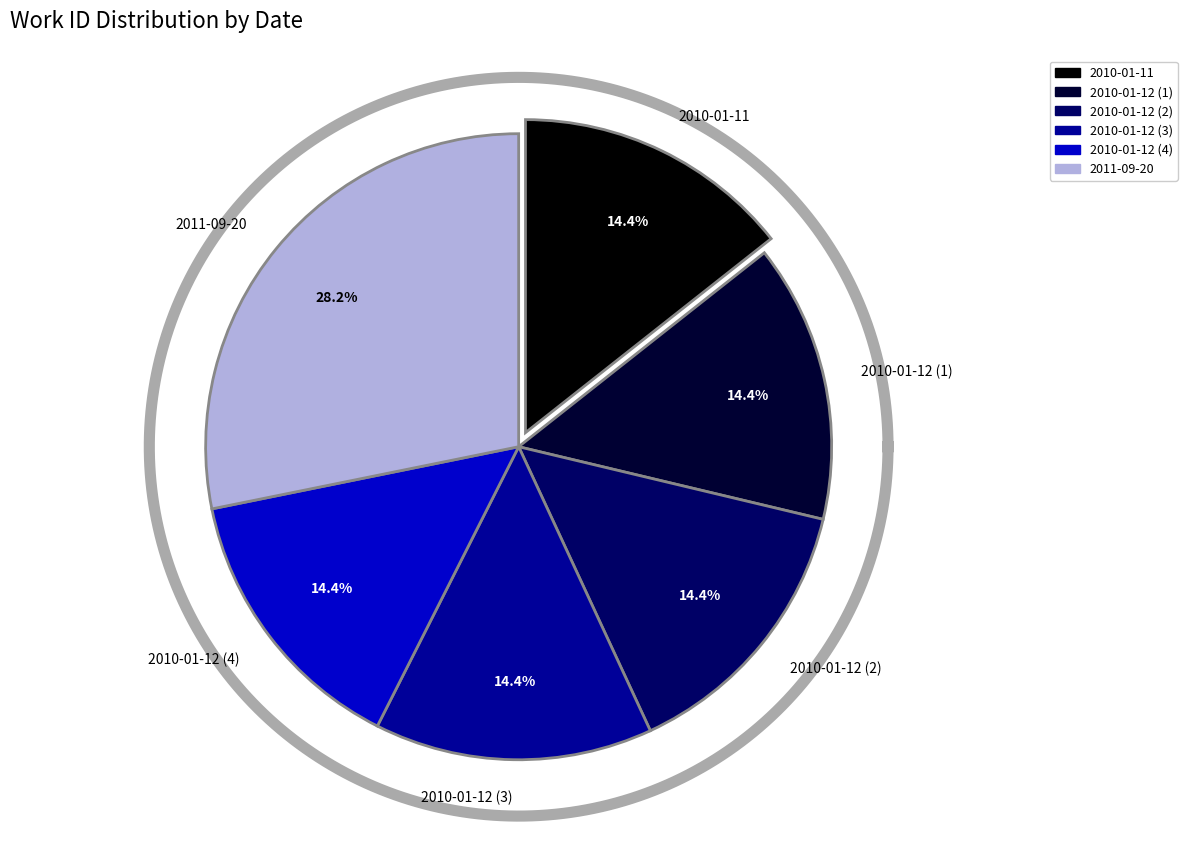

Which has a higher value, 2010-01-12 (1) or 2010-01-12 (2)?

2010-01-12 (1)